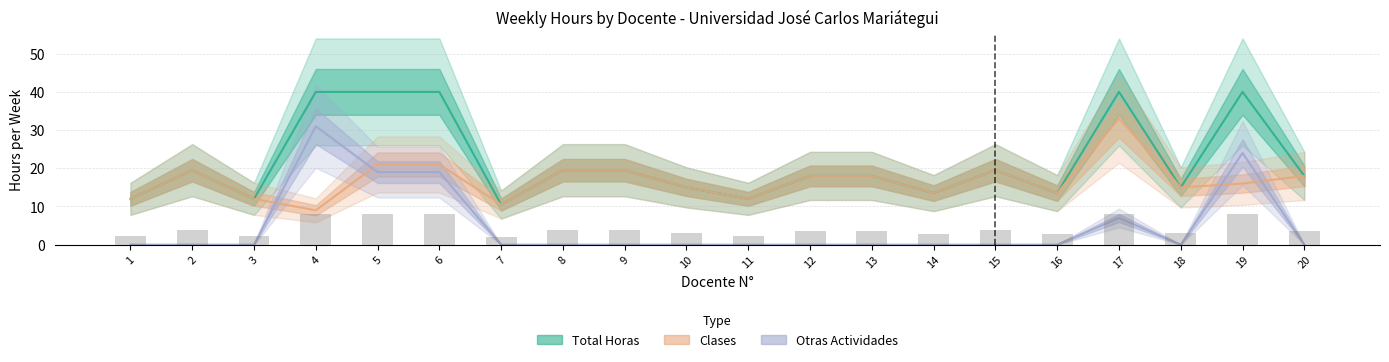

Which series has the largest range (max minus min)?

Otras Actividades